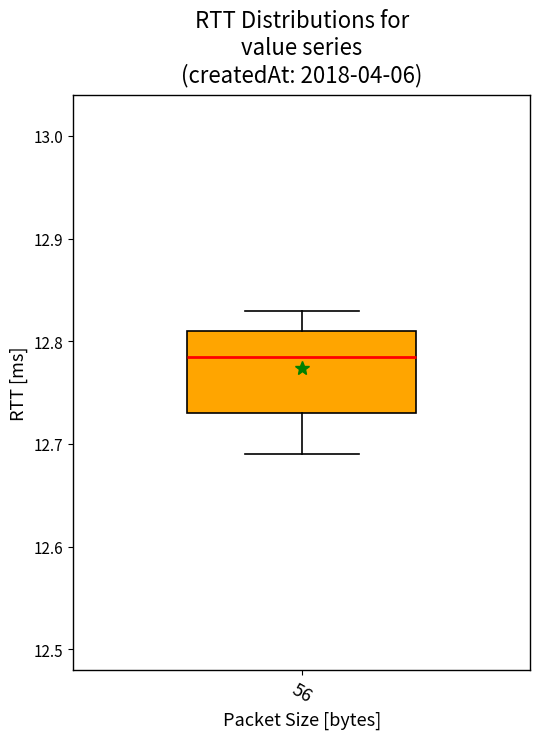

Transcribe this box plot: give where the median line is, the range the box spans, and where the two whiskers end, as read against the y-axis. The values are not printed on the chart, so give them approximately, as read against the axis.

median 12.79, box 12.73 to 12.81, whiskers 12.69 to 12.83